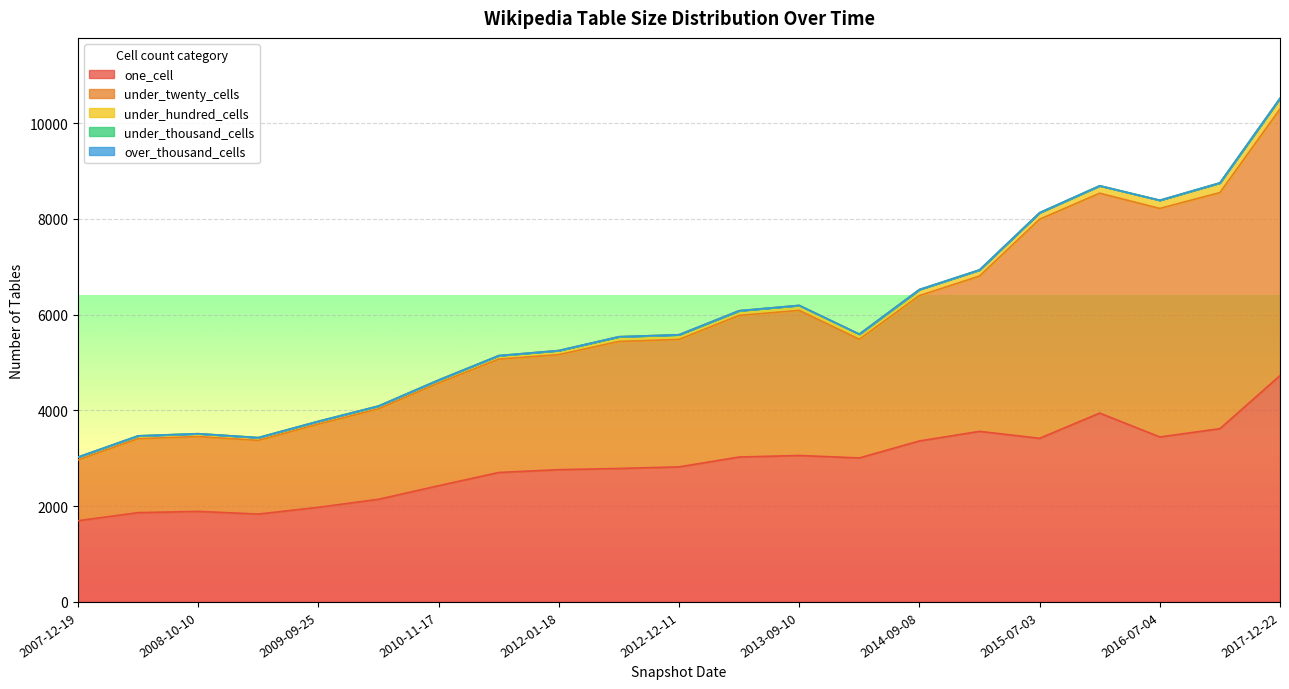

What is the minimum value for under_twenty_cells?

1269